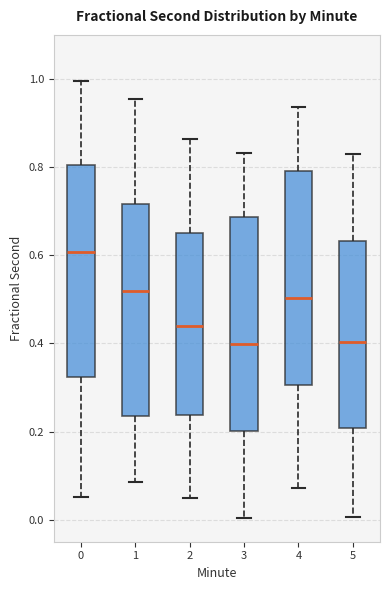

Where does the lower whisker of the box at x = 0 end on the y-axis? The values are not printed on the chart, so give them approximately, as read against the axis.

0.06